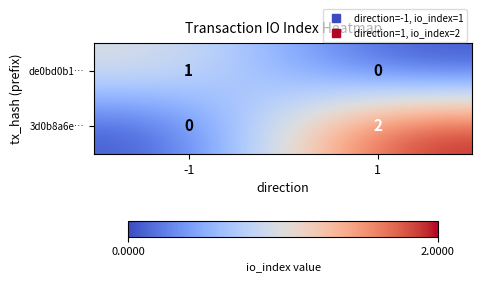

True or false: 3d0b8a6e… has a value of 0 at 1.

False